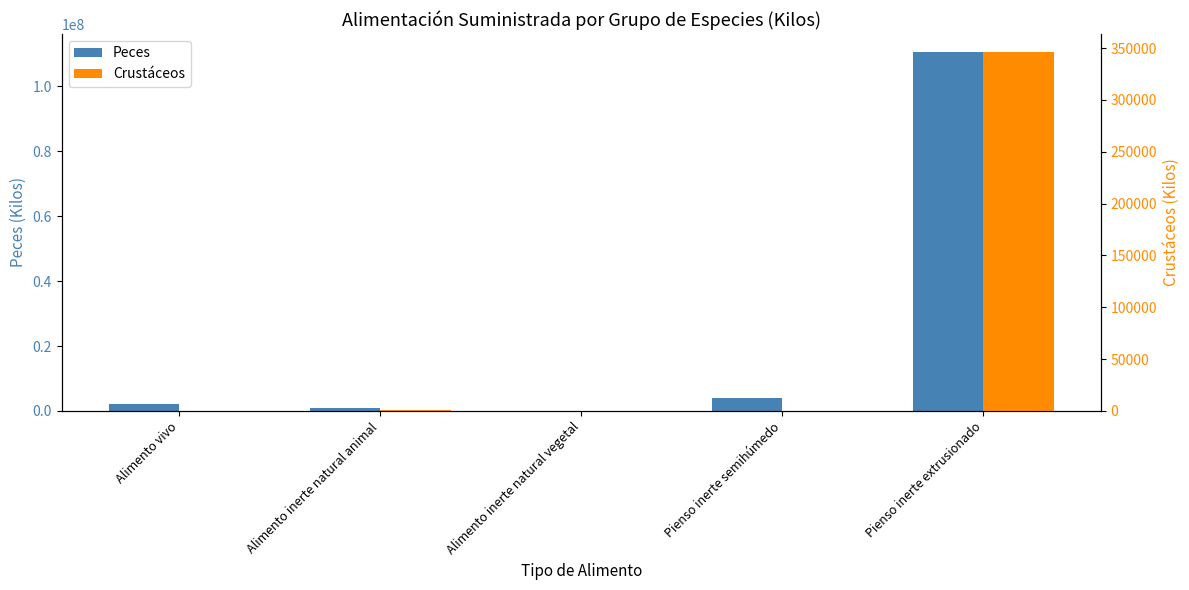

True or false: Crustáceos has a value of 245.0 at Alimento inerte natural vegetal.

False